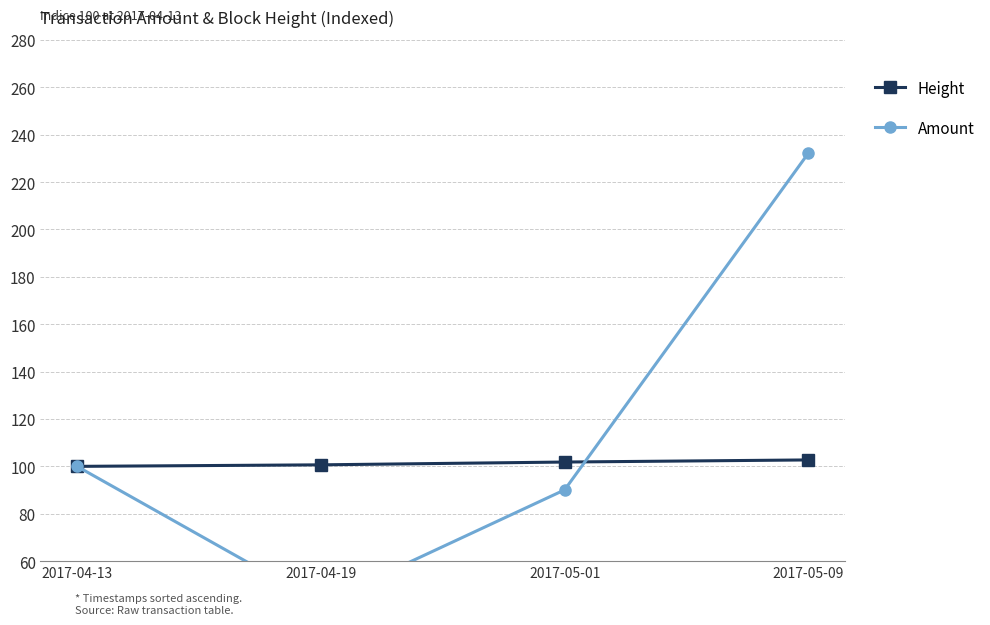

The Amount series shows 96.7 at 2017-05-09. True or false?

False